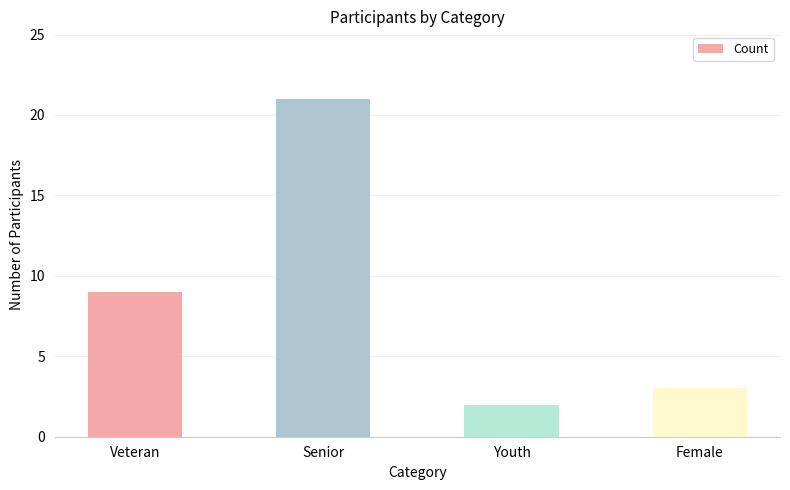

What is the greatest value displayed?

21